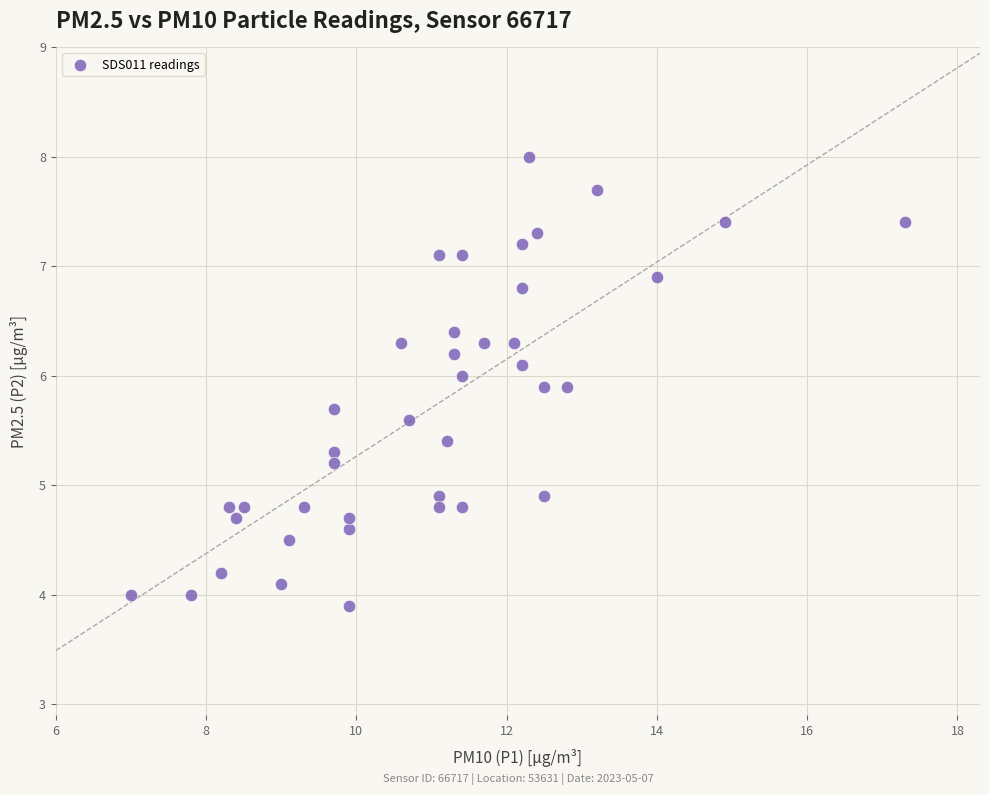

What is the range of Y values (max minus min)?

4.1